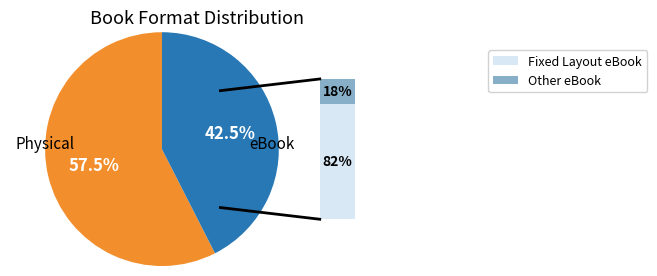

Is there a majority slice in this chart?

Yes